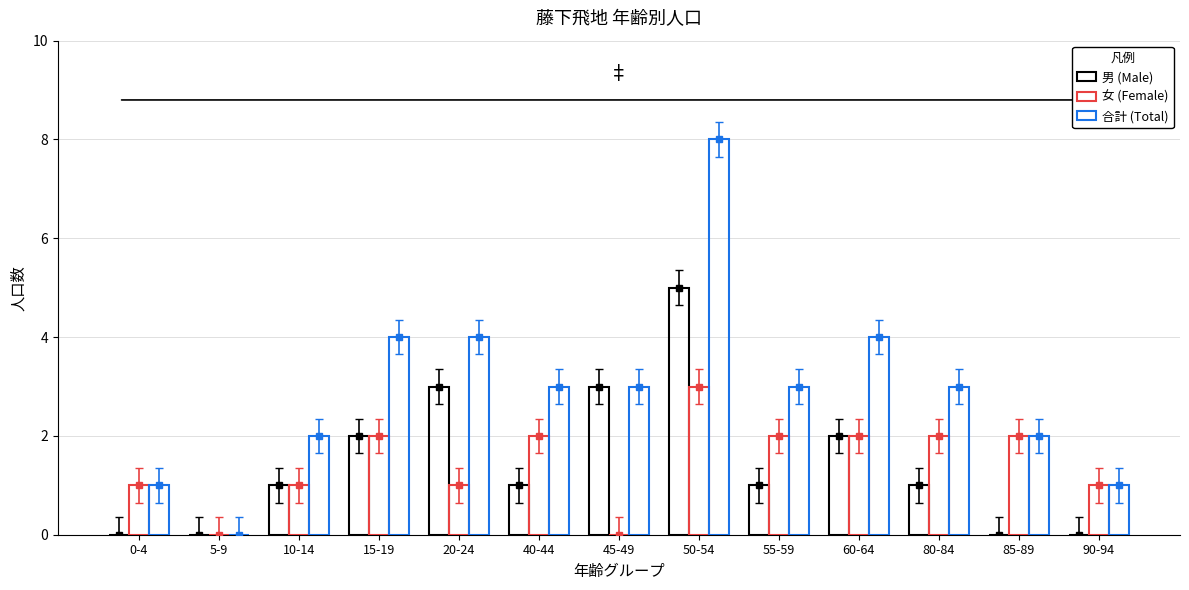

What is the label of the 9th bar from the left?

55-59